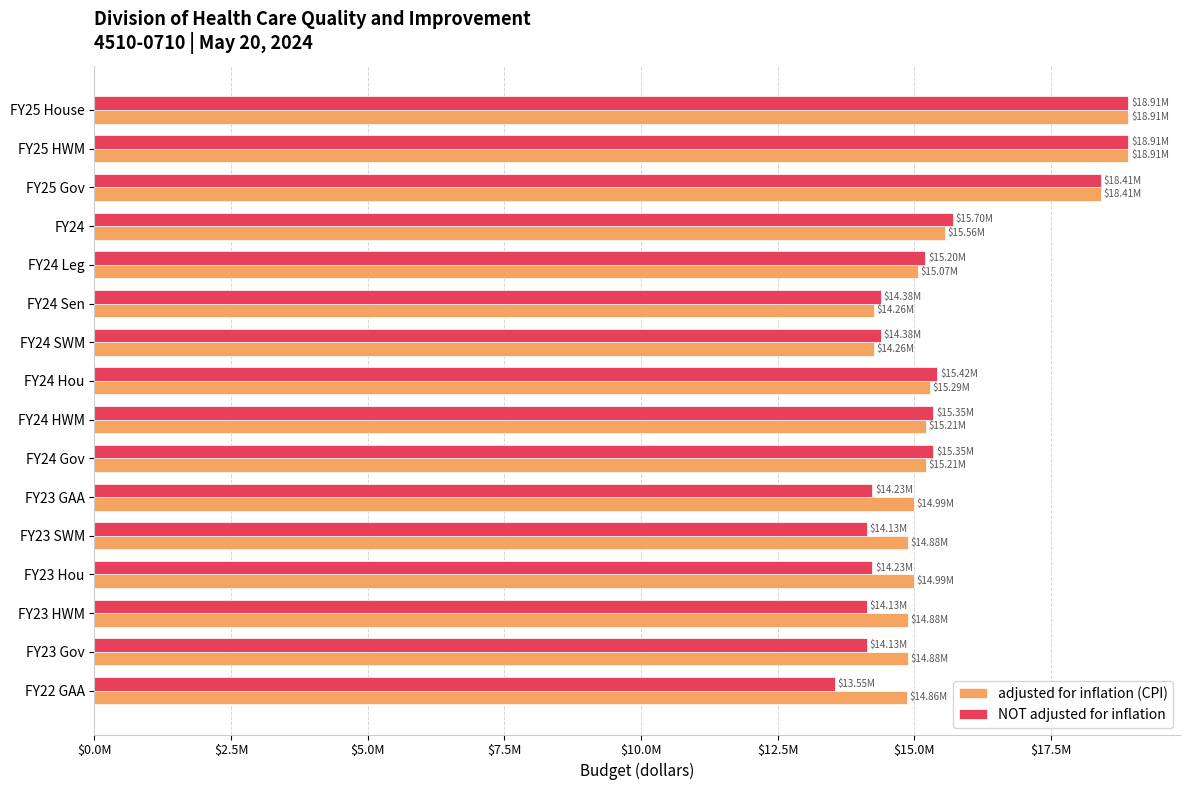

What is the sum of all adjusted for inflation (CPI) values?

250569900